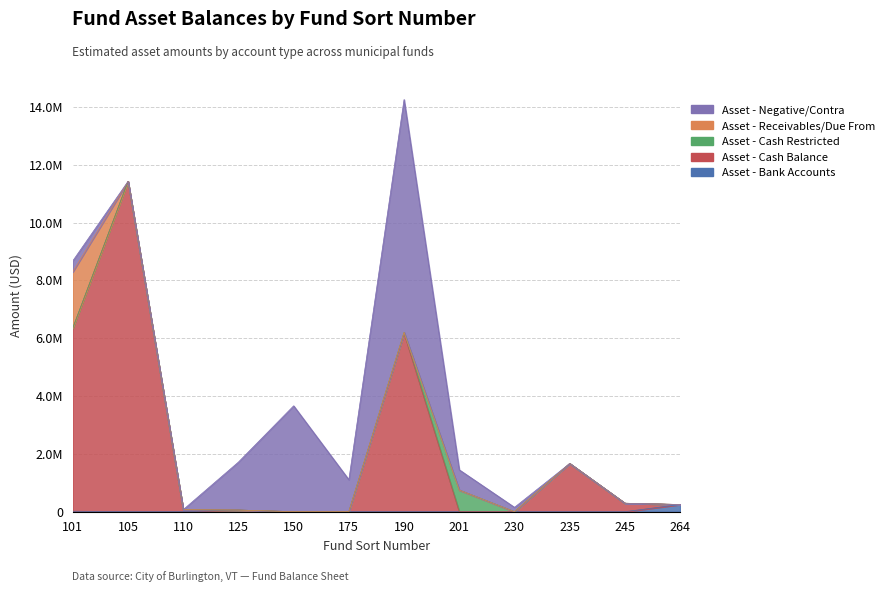

The value of Asset - Receivables/Due From at 235 is -868658.1. True or false?

False